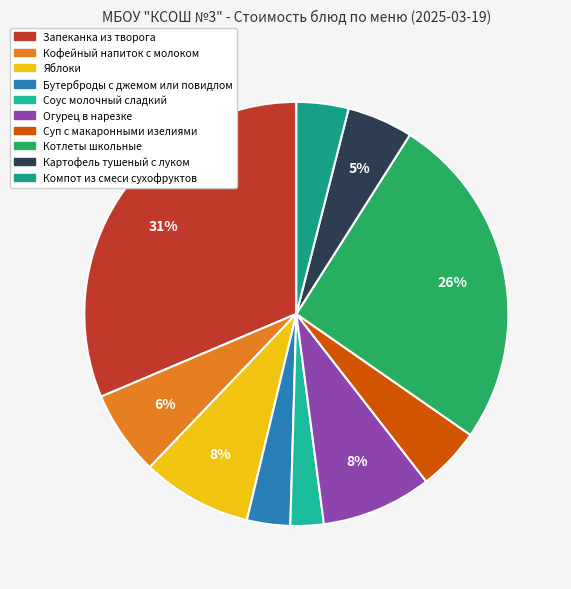

Count the number of slices in the pie.

10